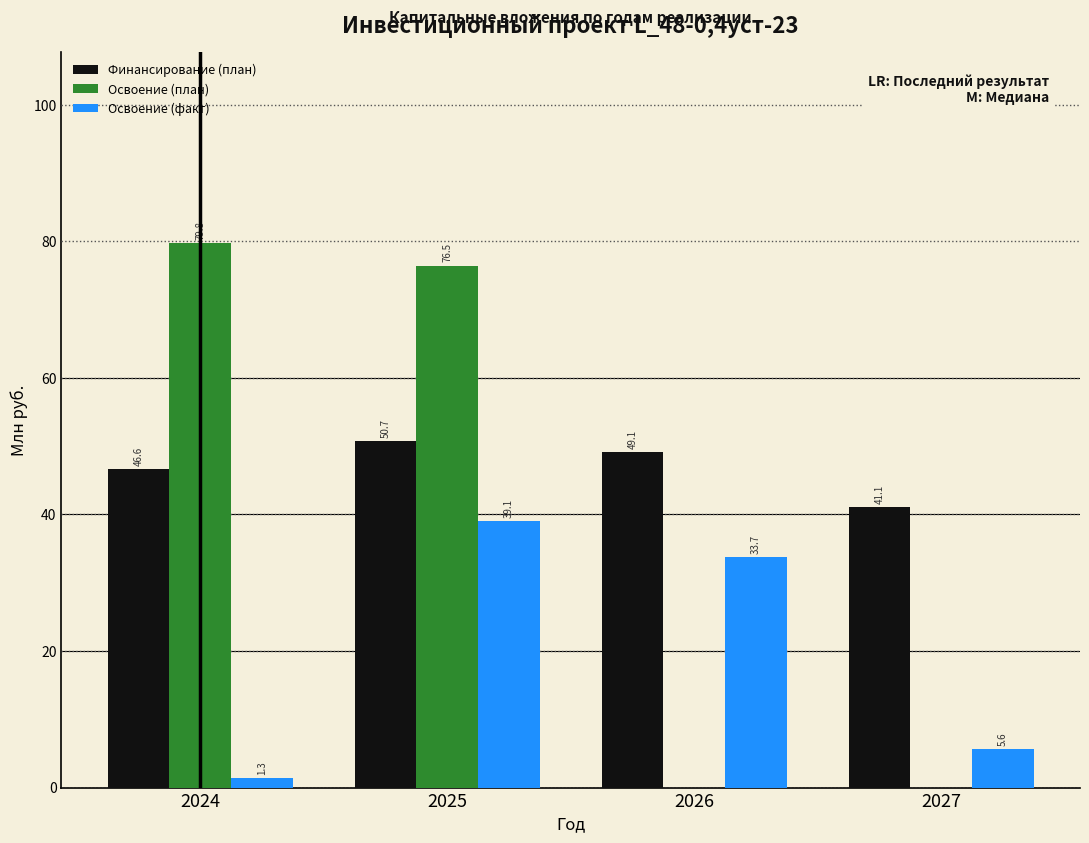

Reading left to right, list all the values displayed in this chart.

Финансирование (план): 2024=46.6	2025=50.7	2026=49.1	2027=41.1
Освоение (план): 2024=79.8	2025=76.5	2026=0.0	2027=0.0
Освоение (факт): 2024=1.3	2025=39.1	2026=33.7	2027=5.6